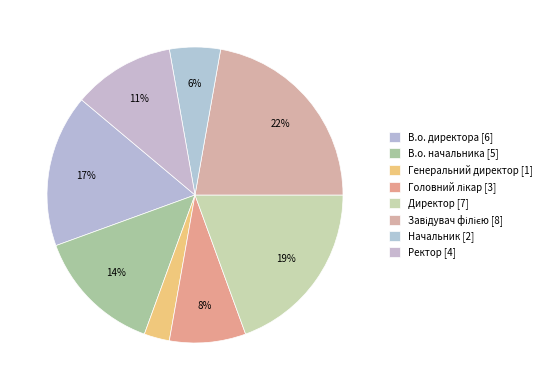

What is the total percentage of В.о. начальника and В.о. директора?

30.6%